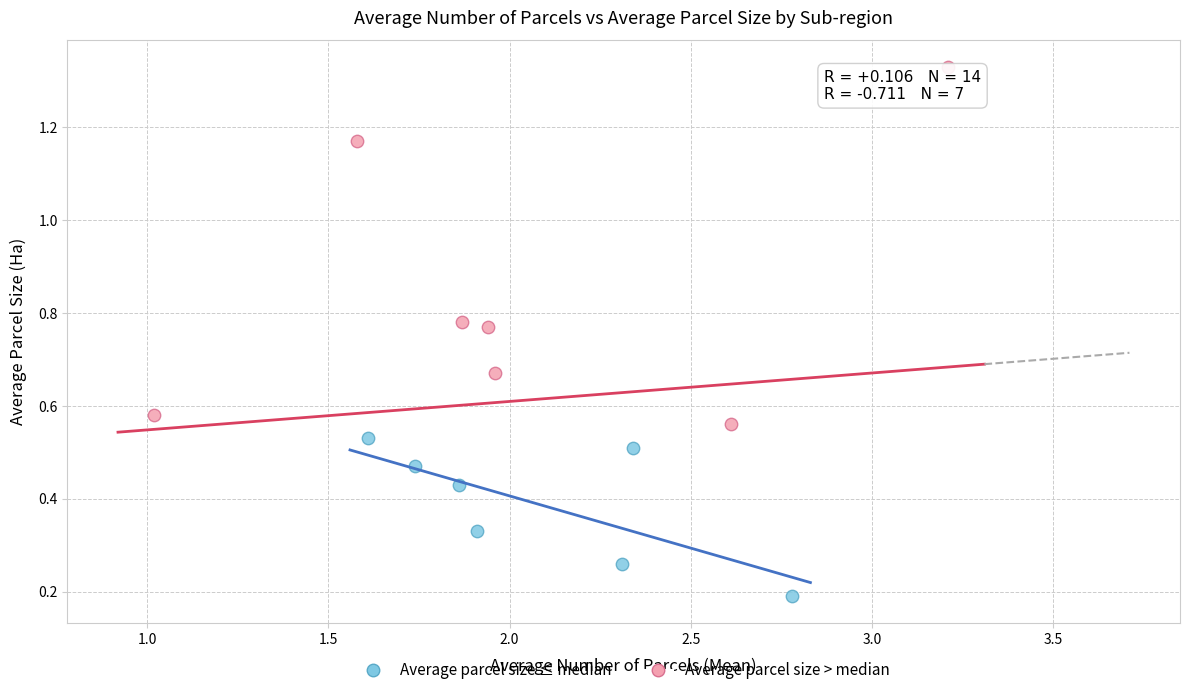

Which series contains the lowest Y value?

Average parcel size ≤ median